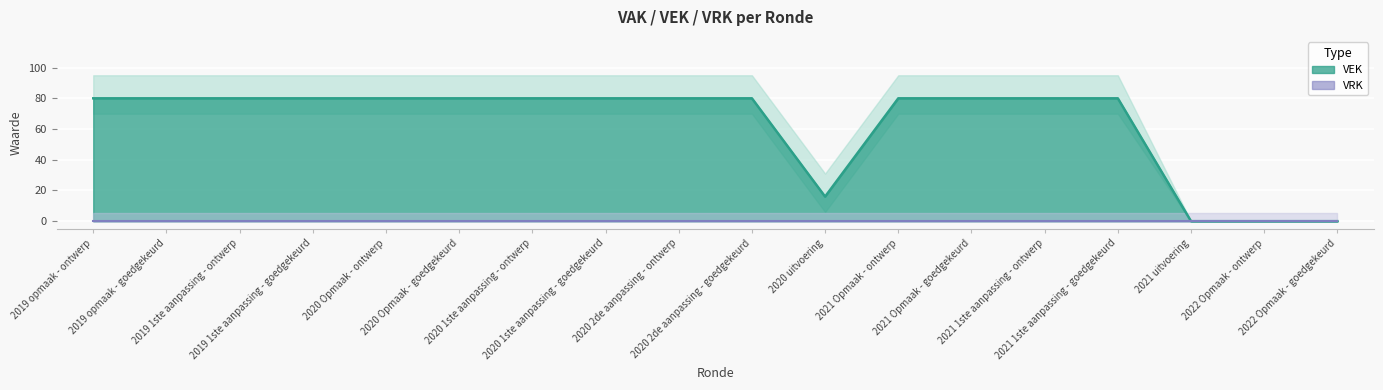

What is the maximum value shown in the chart?

80